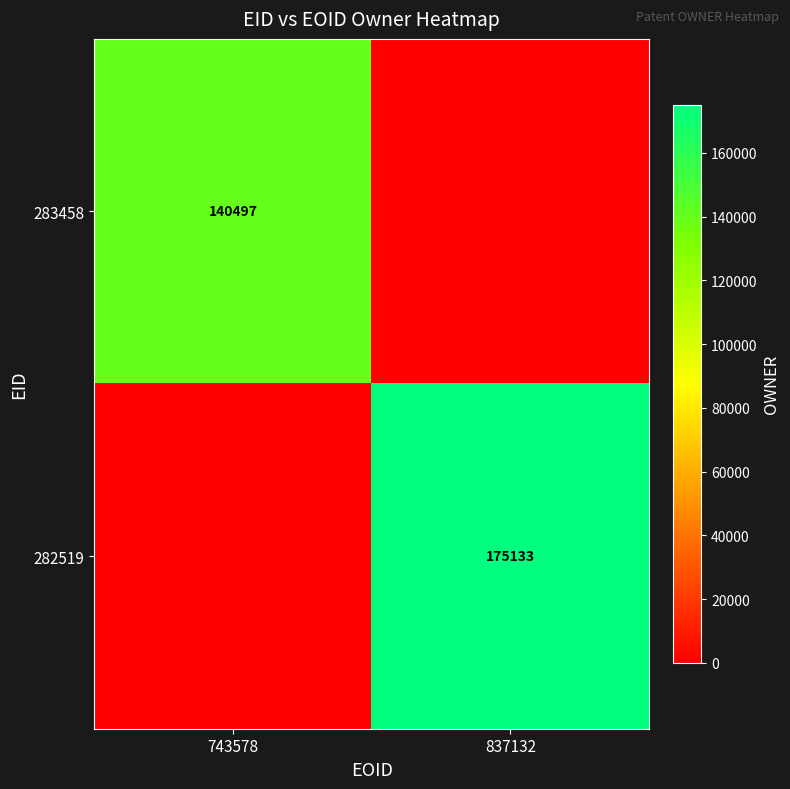

True or false: 282519 has a value of 175133 at 837132.

True